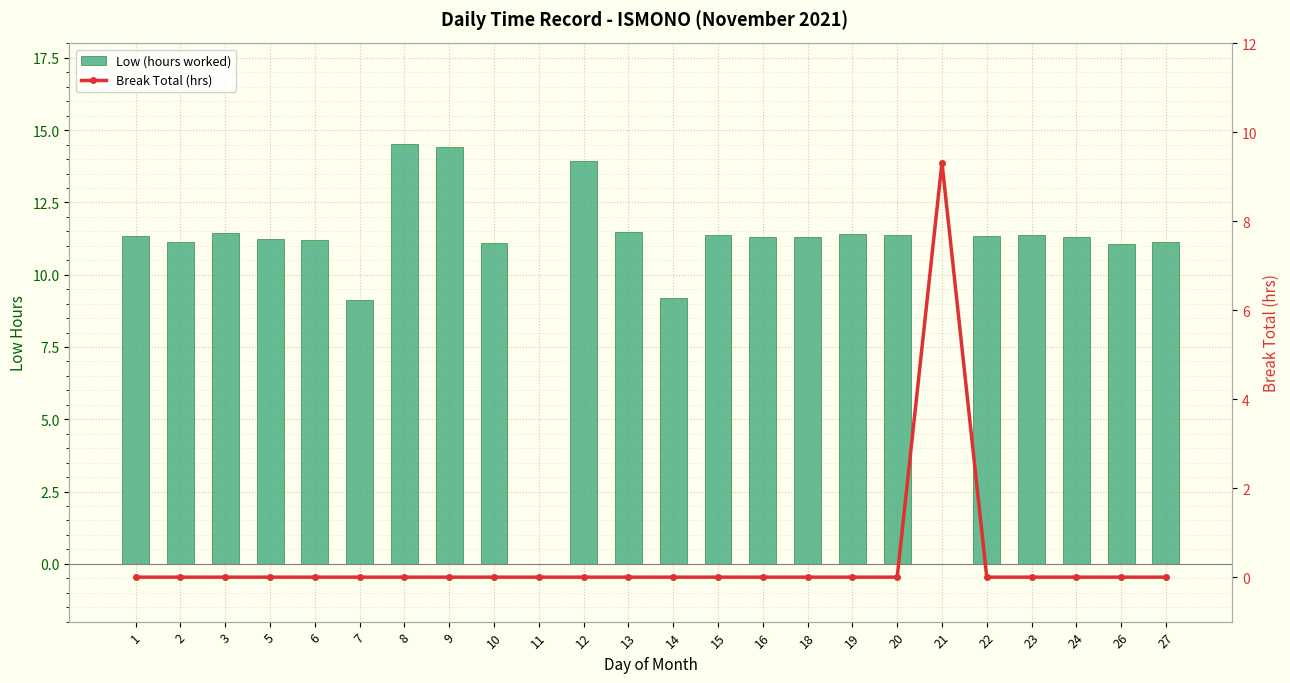

Is it true that Low (hours worked) equals 14.8 at 7?

False